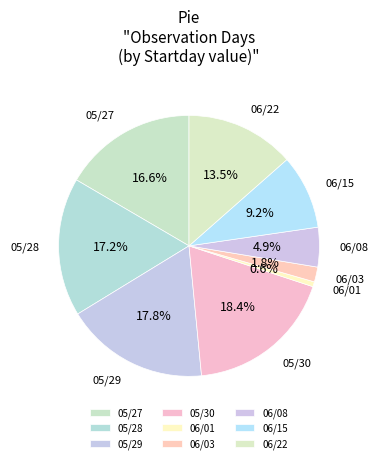

Is there any slice that represents more than half of the pie?

No